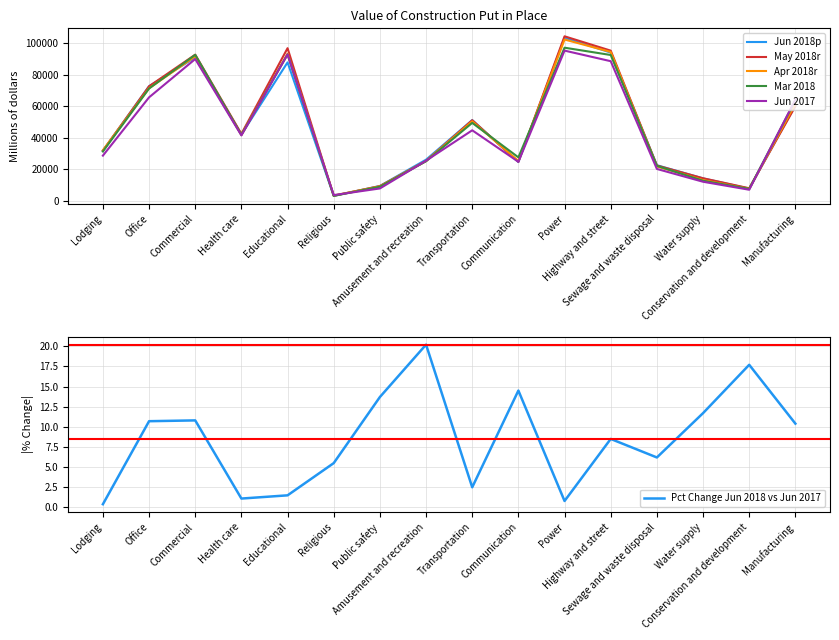

What is the highest value of the May 2018r series?

104419